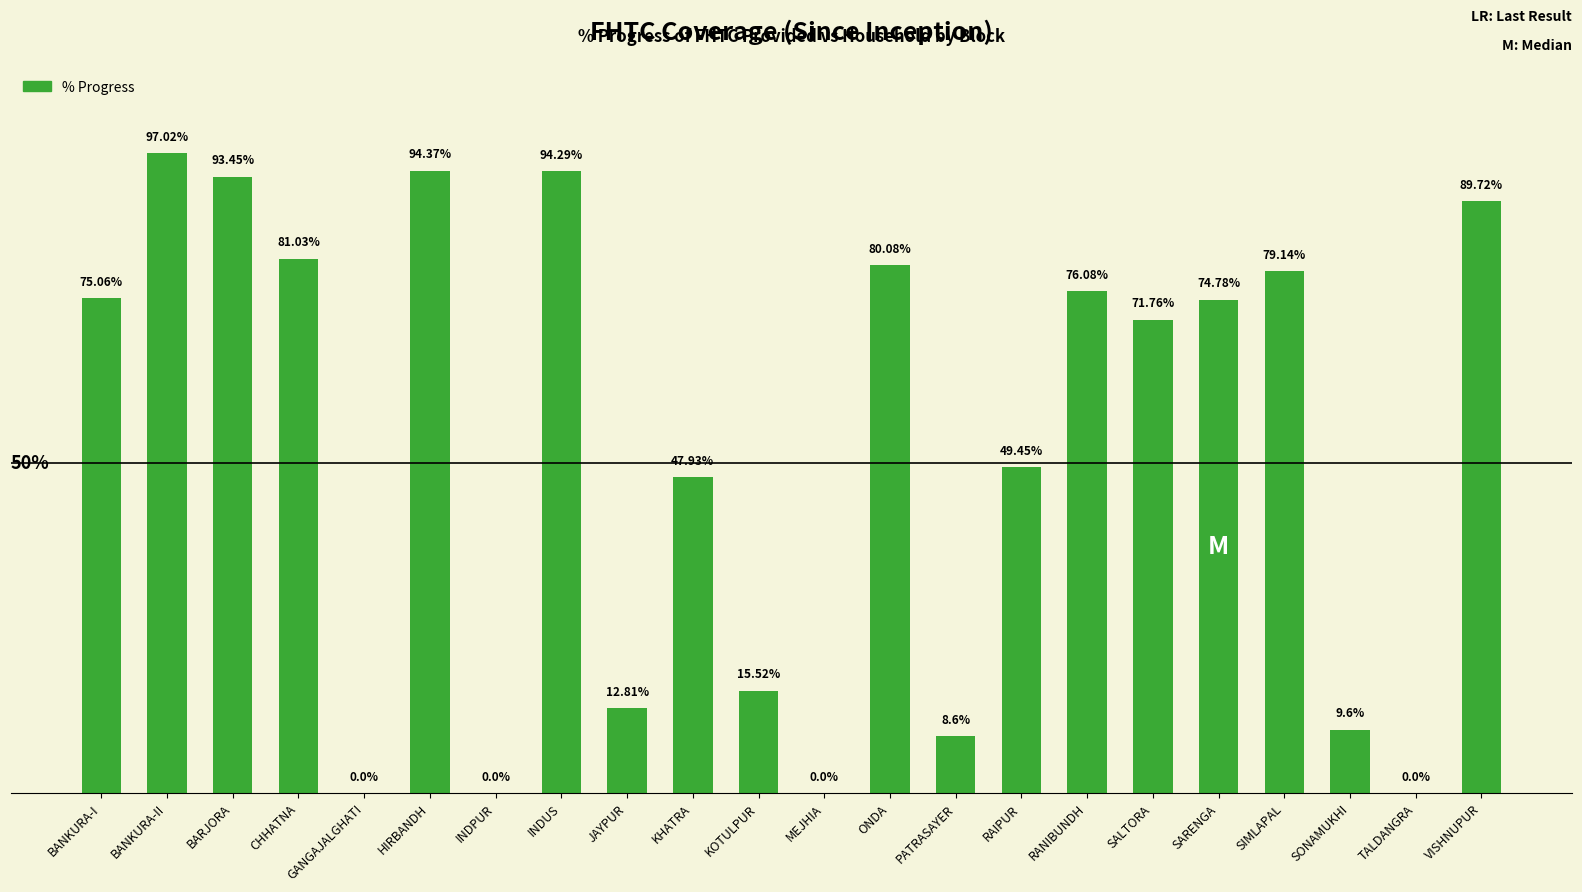

Are the bars horizontal?

No